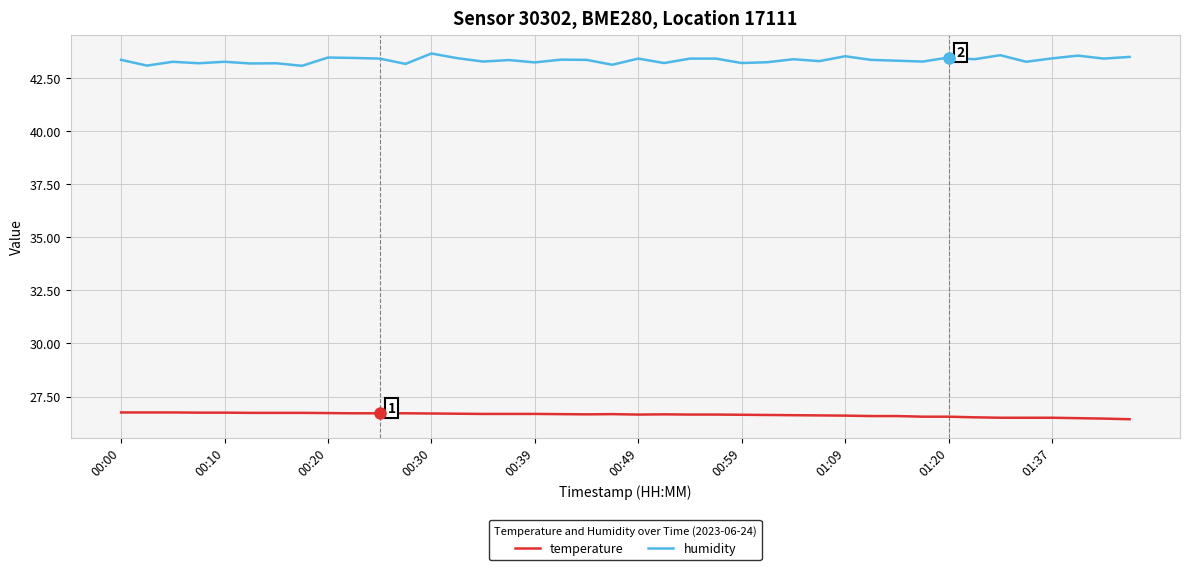

True or false: temperature and humidity intersect in this chart.

False